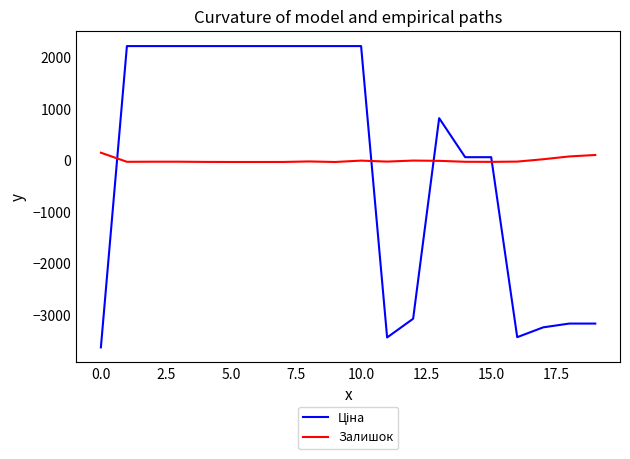

What is the difference between the maximum and minimum values in the Залишок series?

180.0